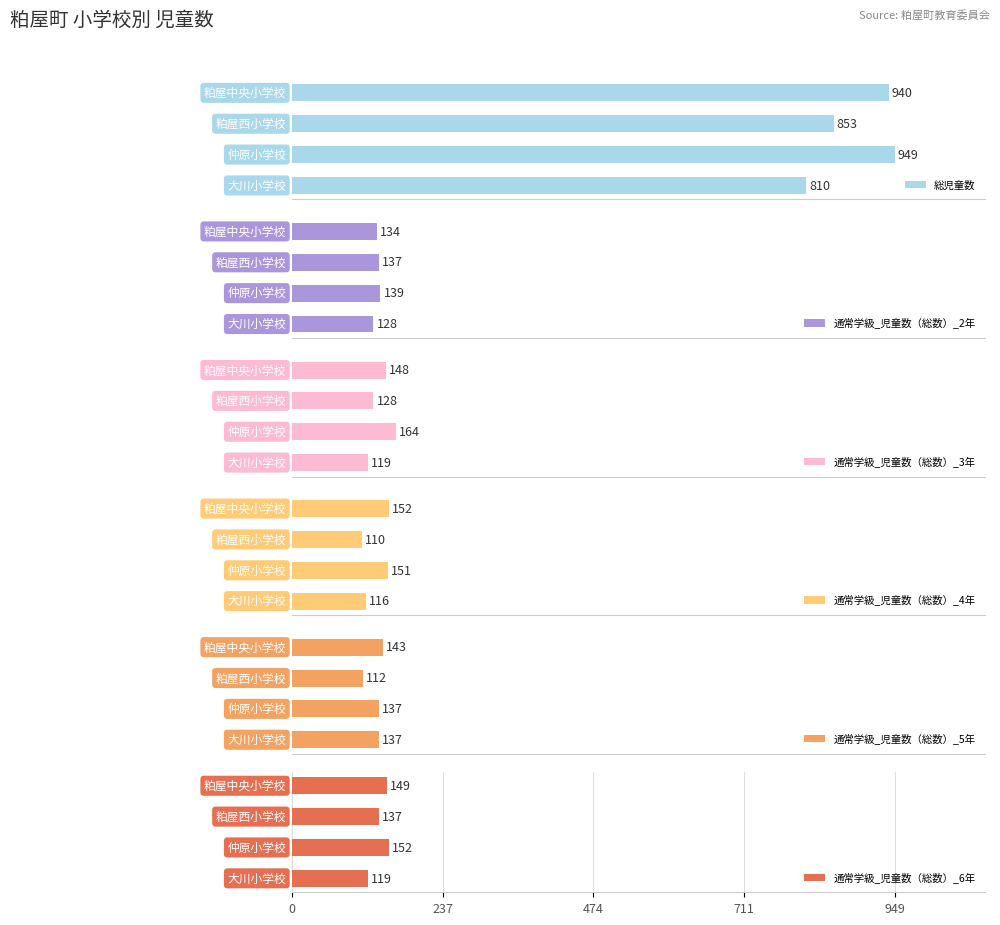

How many groups of bars are there?

4